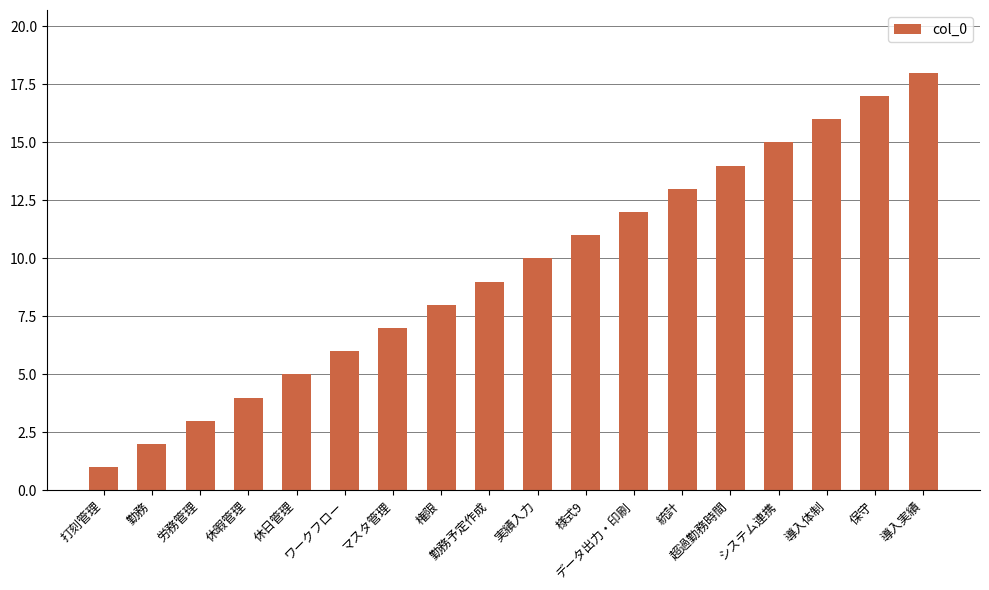

Is it true that the value at データ出力・印刷 is 18?

False